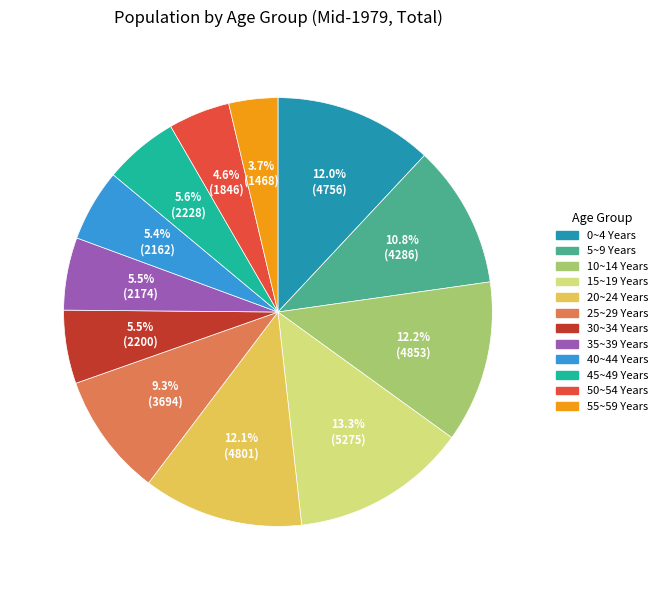

Which category has the smallest portion of the pie?

55~59 Years